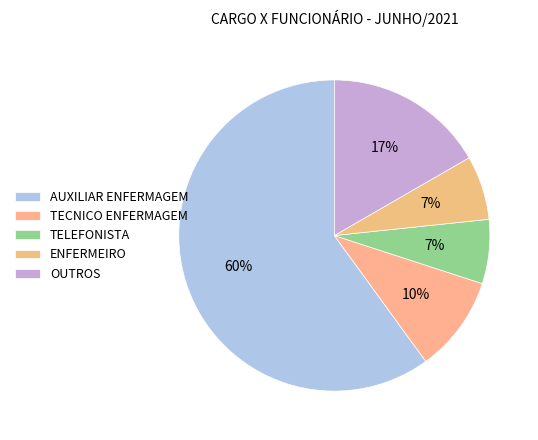

Count the number of slices in the pie.

5